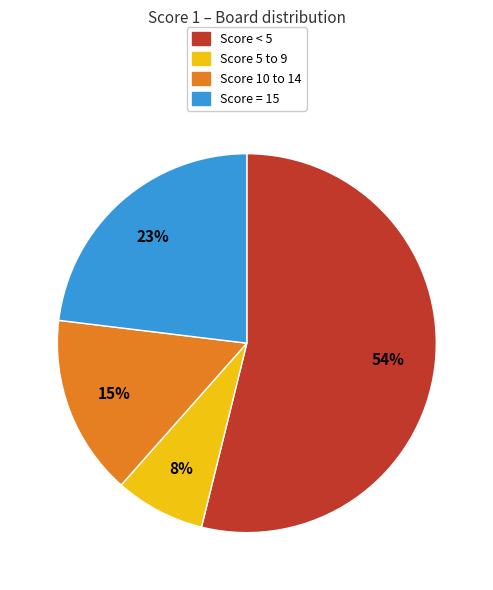

Is there any slice that represents more than half of the pie?

Yes